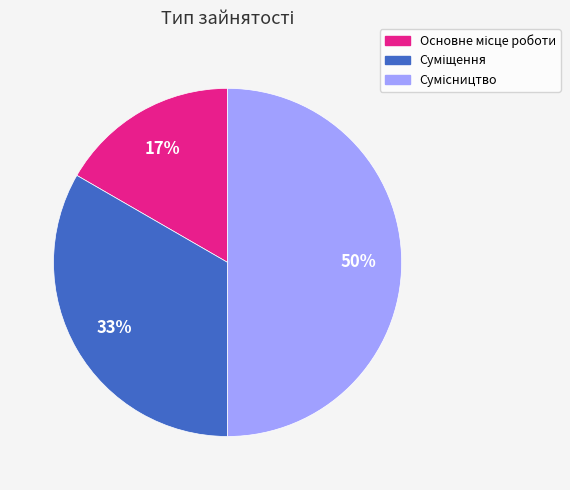

To the nearest percent, what is the difference between the largest and smallest slice percentages?

33%